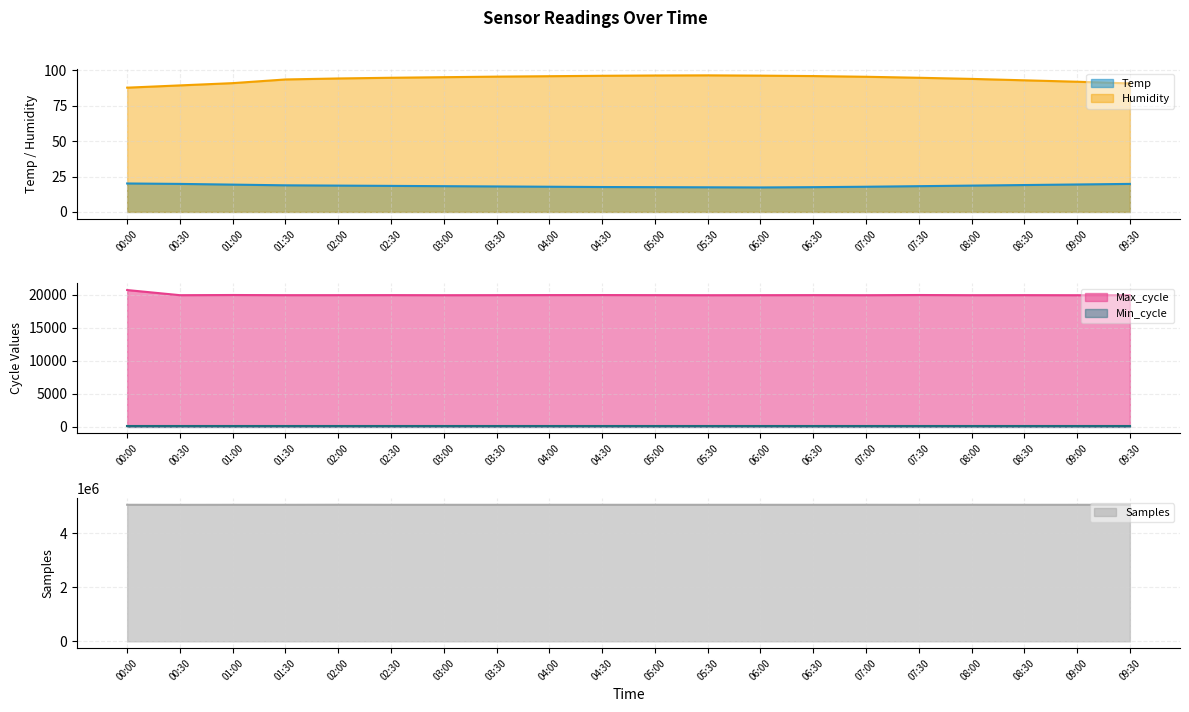

What position from the right is 04:30?

11